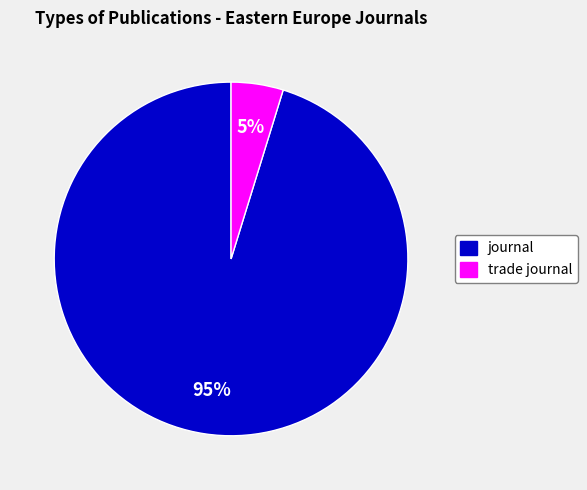

Is there a majority slice in this chart?

Yes